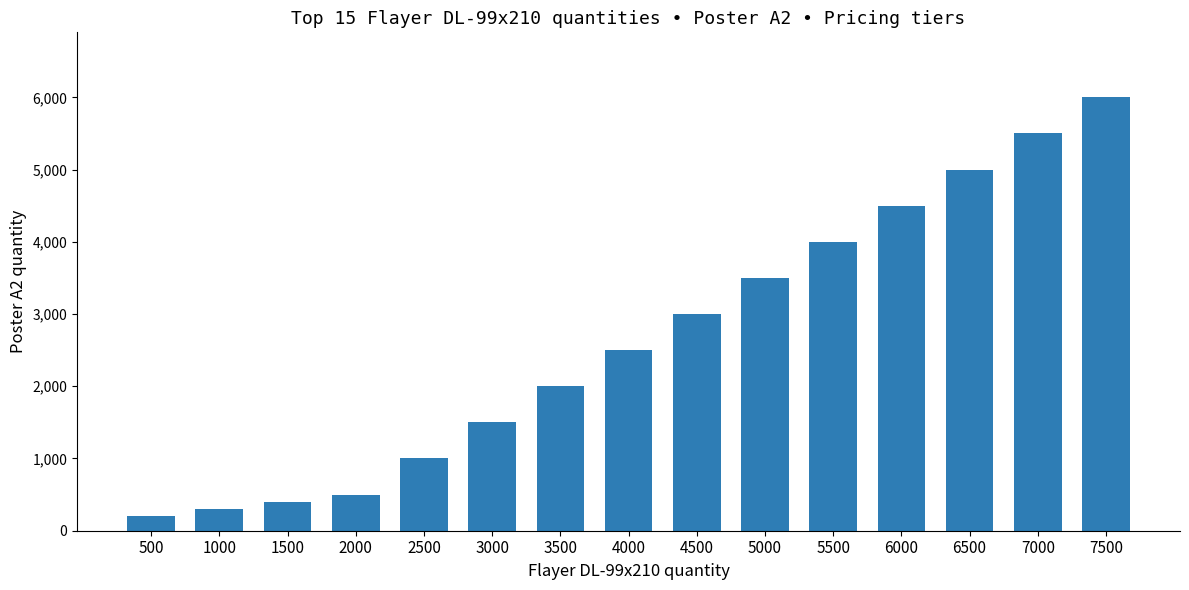

Is it true that the value at 5000 is 2231?

False